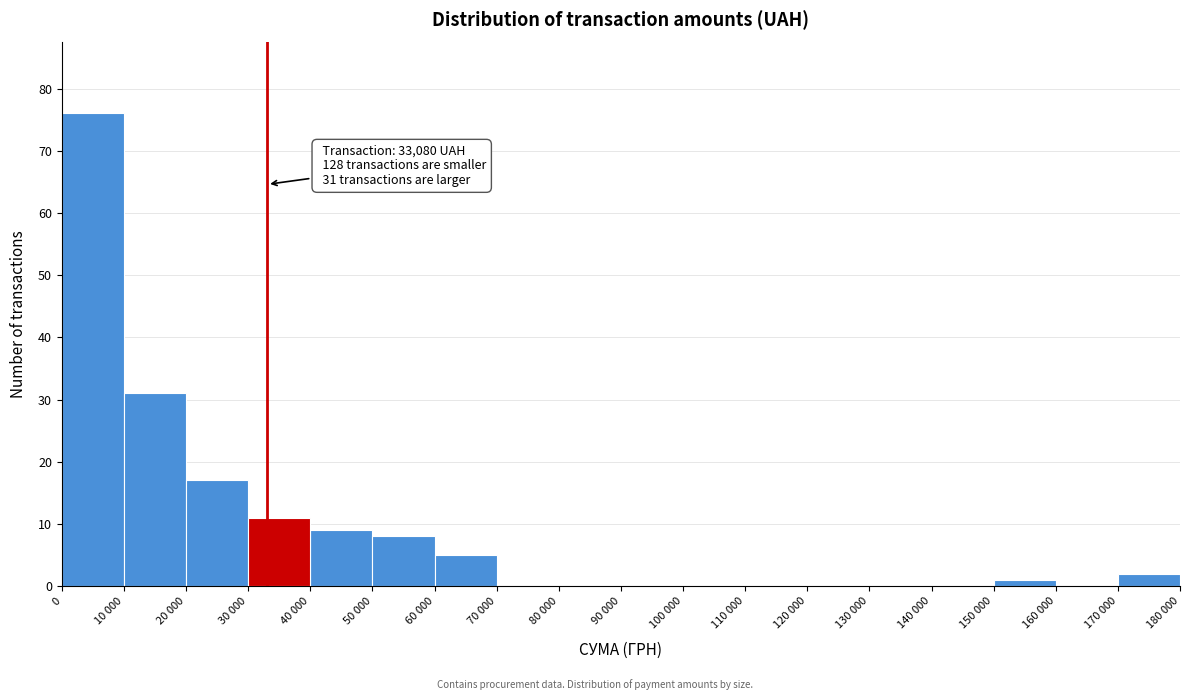

Reading left to right, list all the values displayed in this chart.

0=76	10 000=31	20 000=17	30 000=11	40 000=9	50 000=8	60 000=5	70 000=0	80 000=0	90 000=0	100 000=0	110 000=0	120 000=0	130 000=0	140 000=0	150 000=1	160 000=0	170 000=2